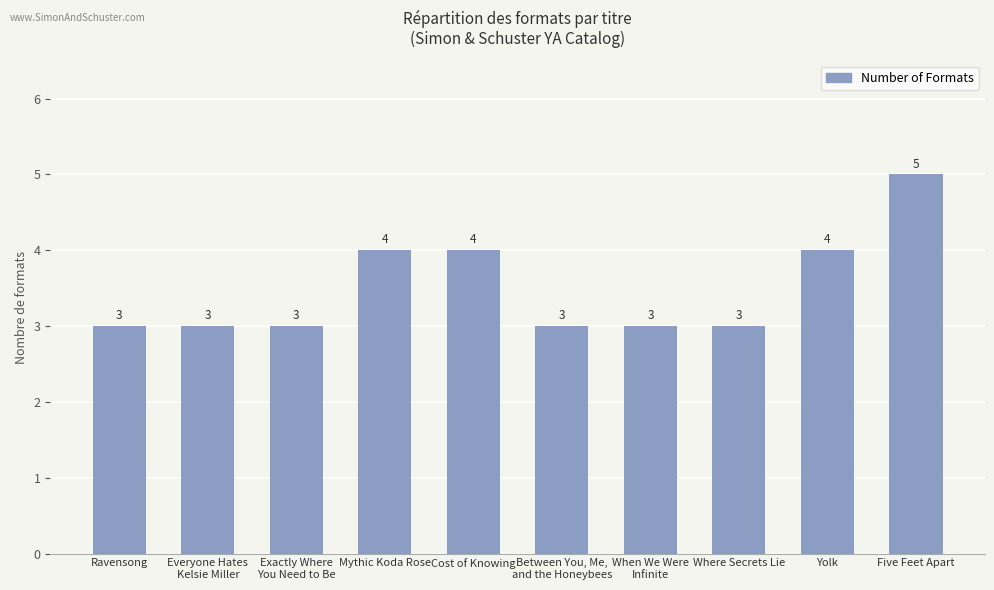

What is the change in value from Cost of Knowing to Five Feet Apart?

+1